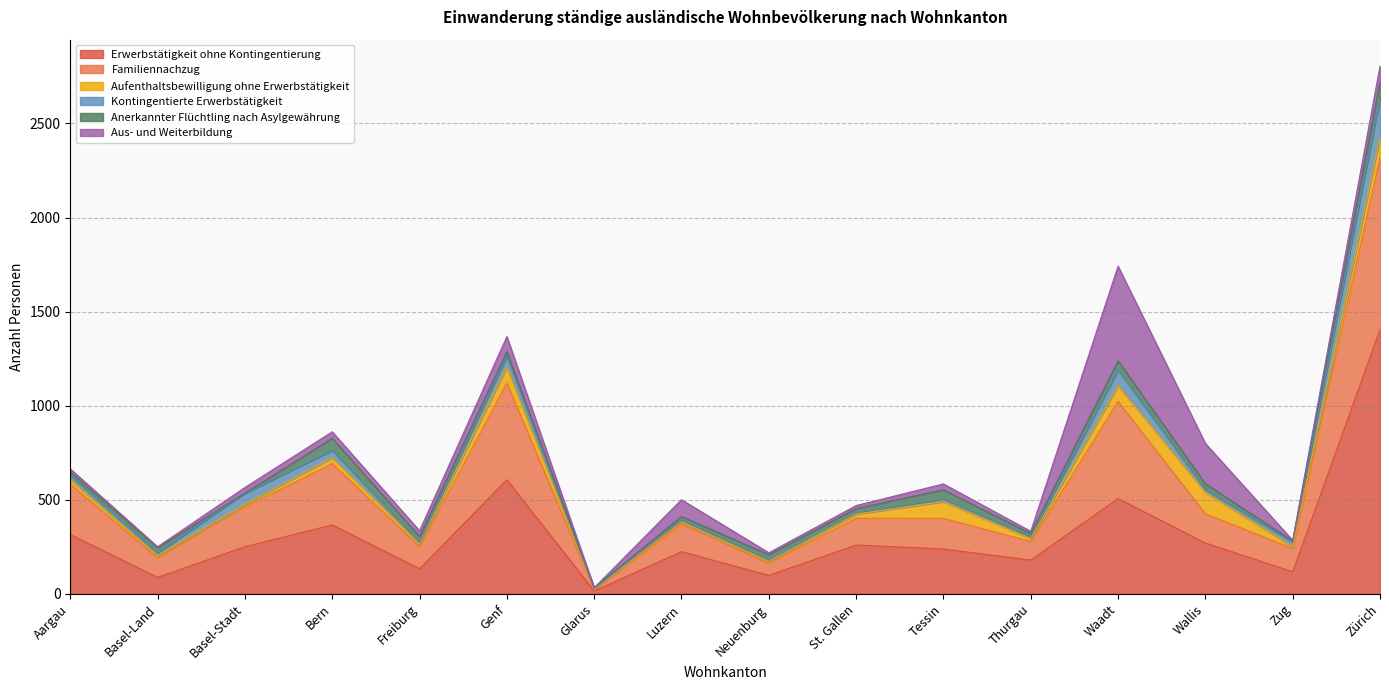

Which has a higher value, Wallis or Luzern?

Wallis